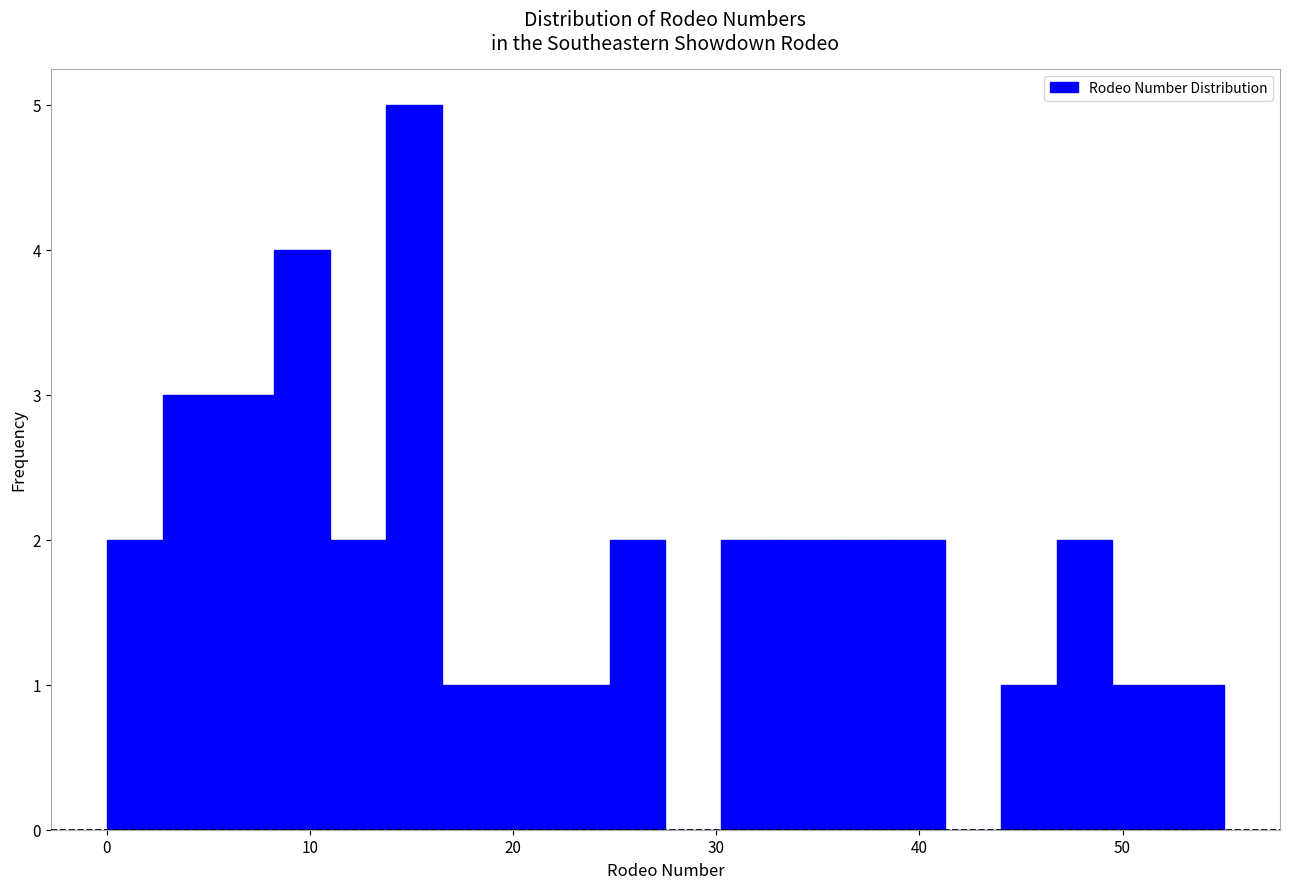

Around what value on the x-axis is the tallest bar? Give the approximate position of its centre, as read against the axis.

15